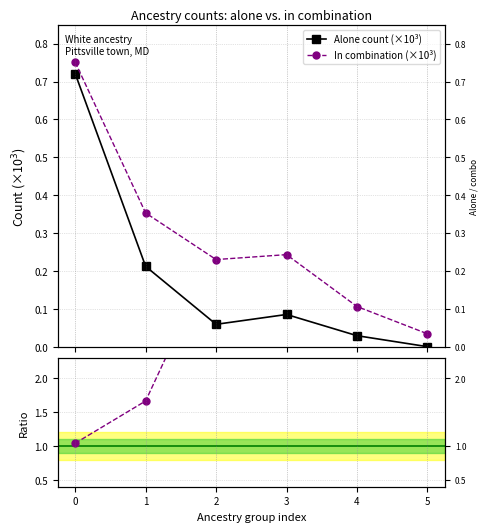

How many distinct data groups are displayed?

2